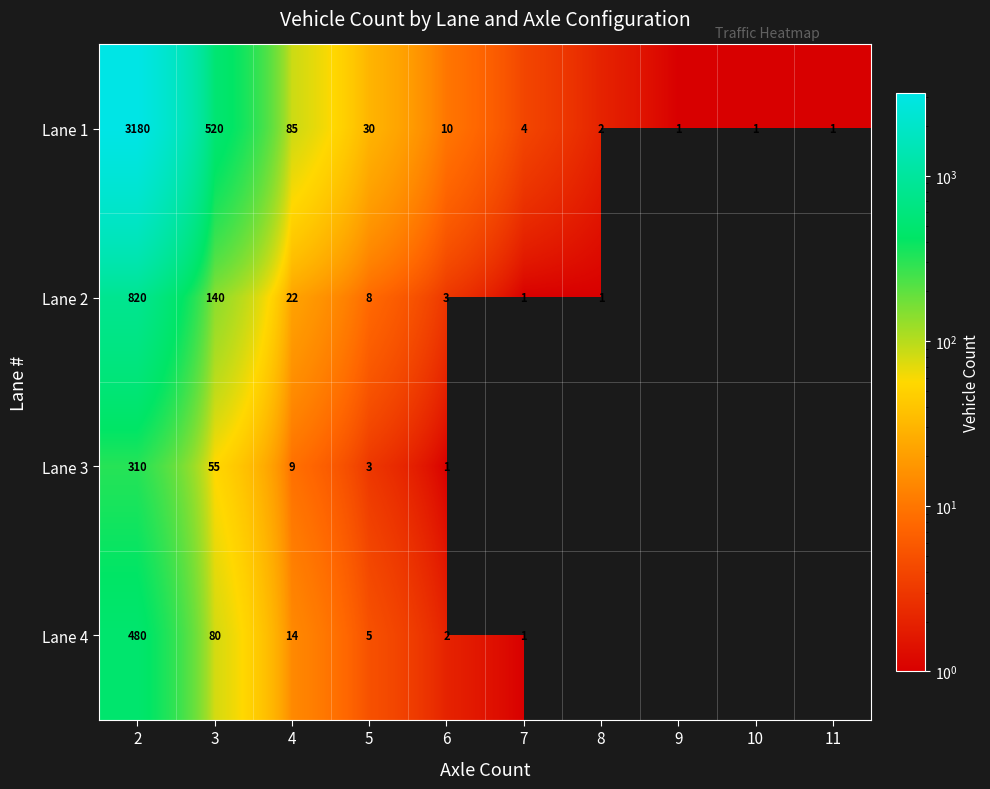

At how many categories does at least one series exceed 2136?

1